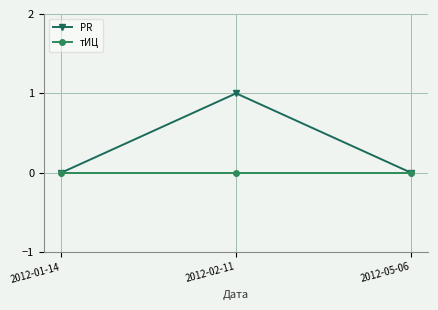

At 2012-02-11, list the series in order from largest to smallest.

PR, тИЦ